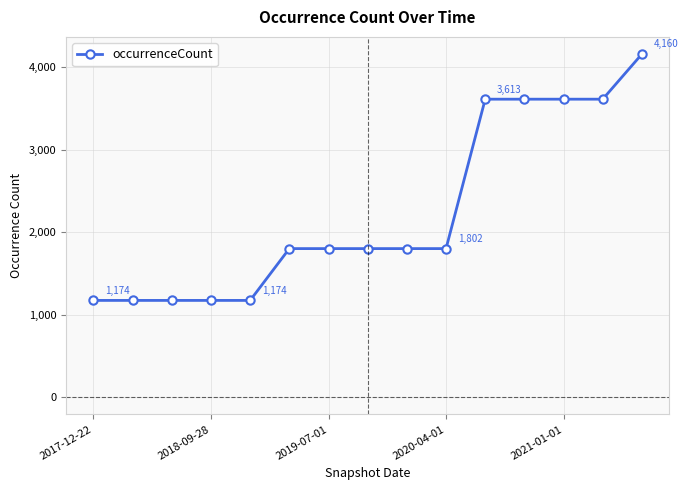

What is the greatest value displayed?

4160